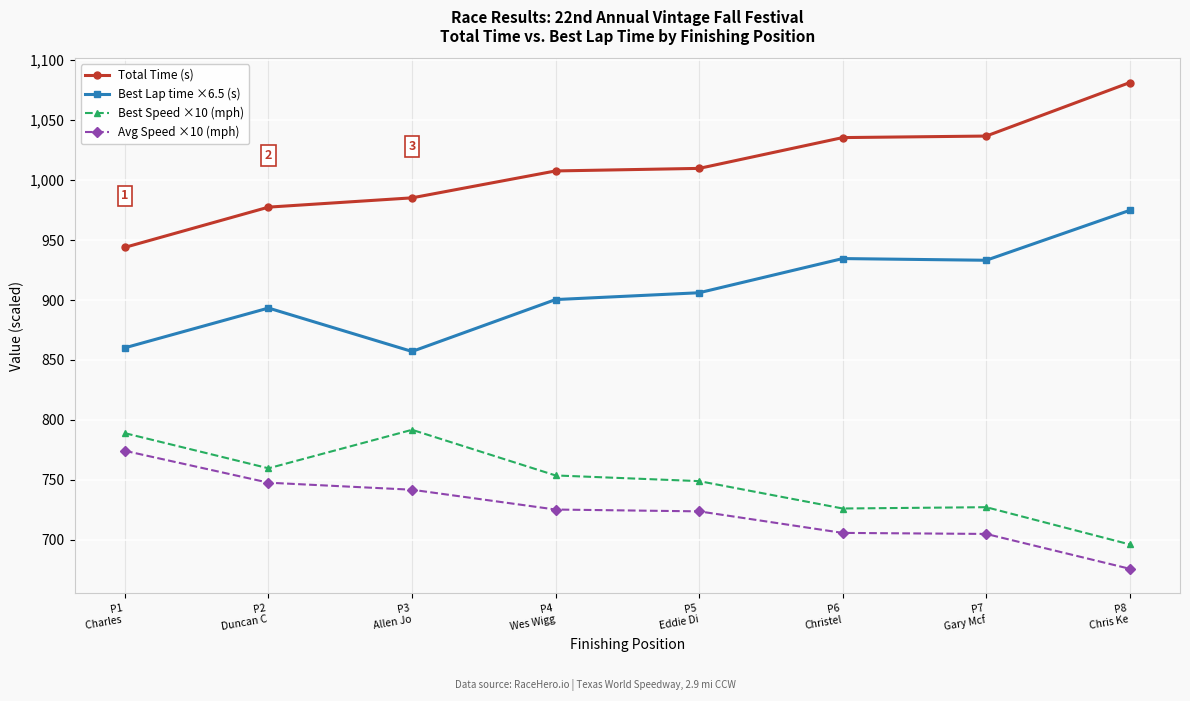

What is the sum of all Best Speed ×10 (mph) values?

5992.5